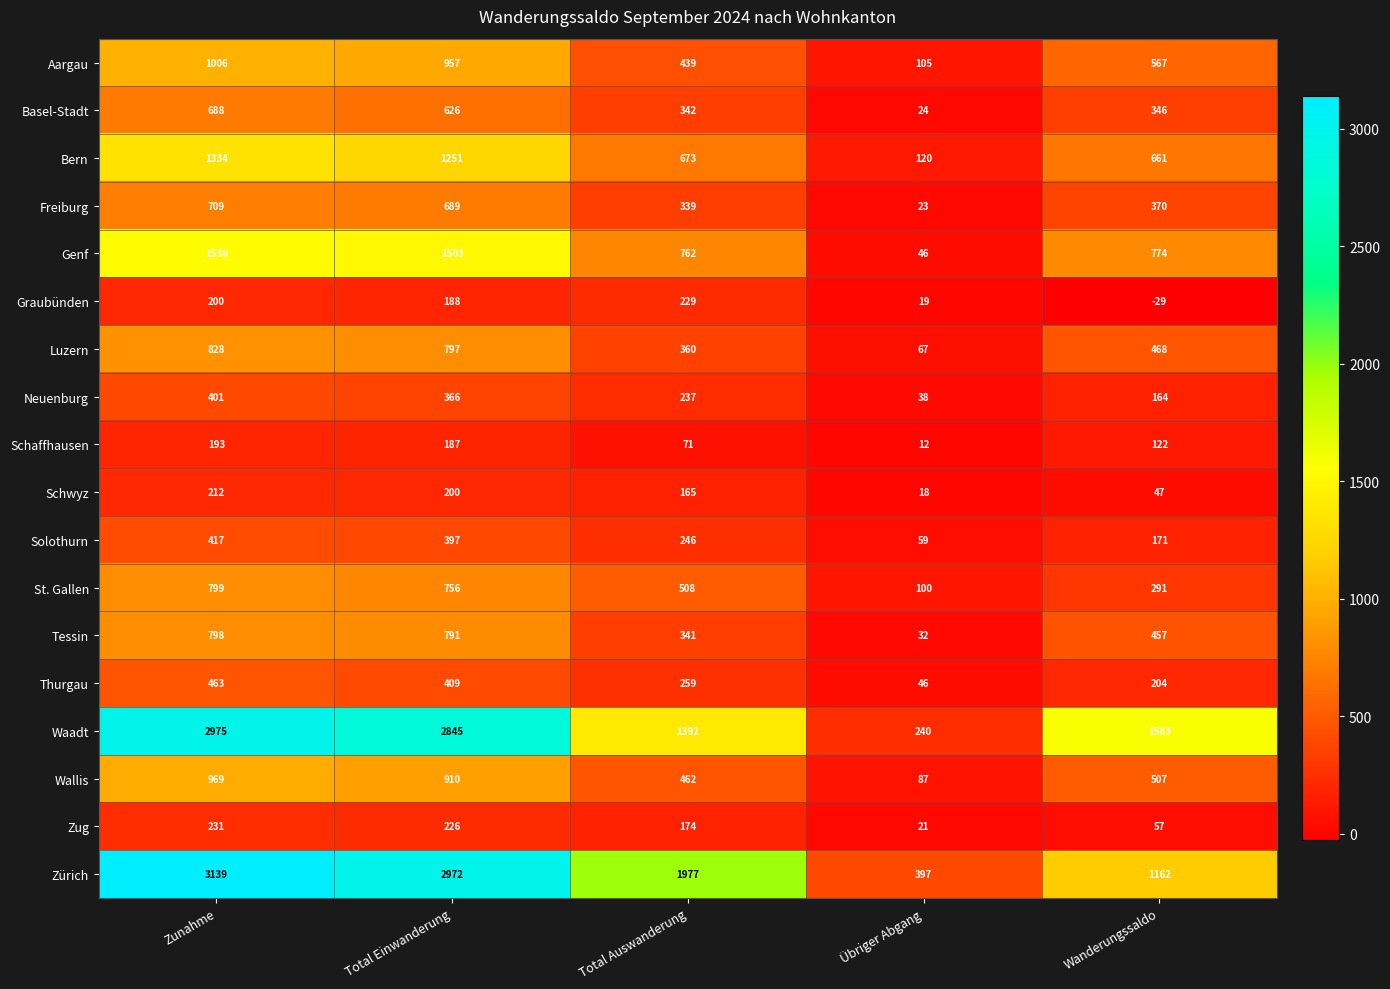

At which category is the sum across all series the highest?

Zunahme